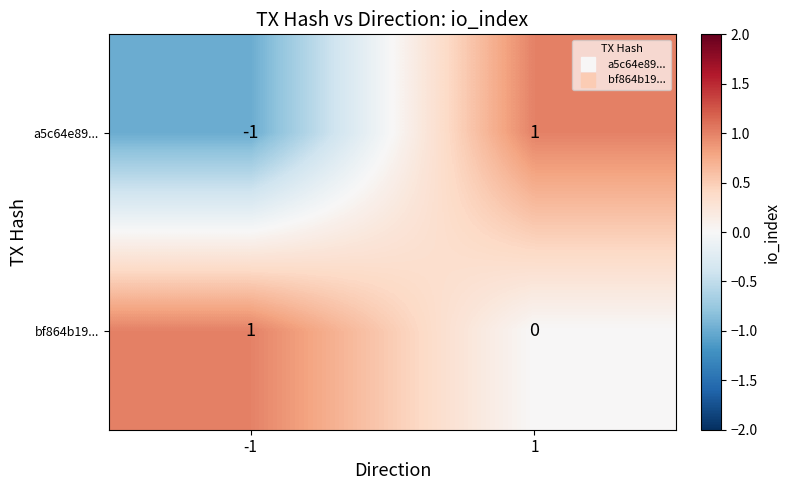

How many data points does each series have?

2